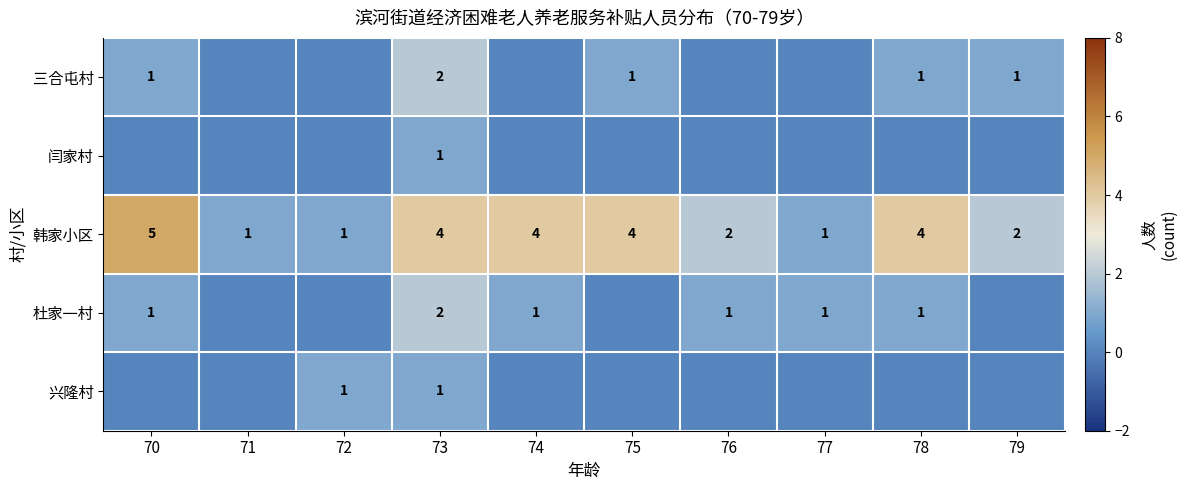

True or false: 杜家一村 has a value of 0 at 77.

False